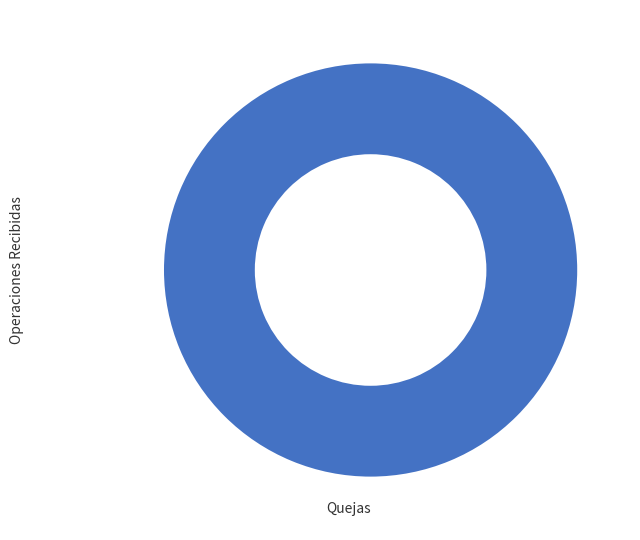

Rank the categories by value from lowest to highest.

Quejas